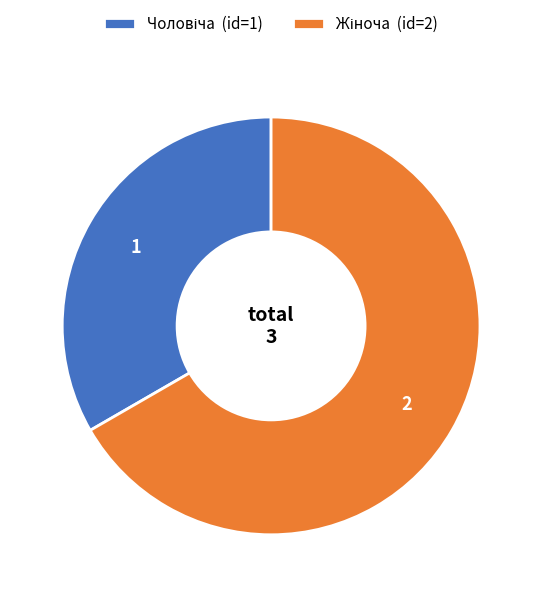

Is there any slice that represents more than half of the pie?

Yes